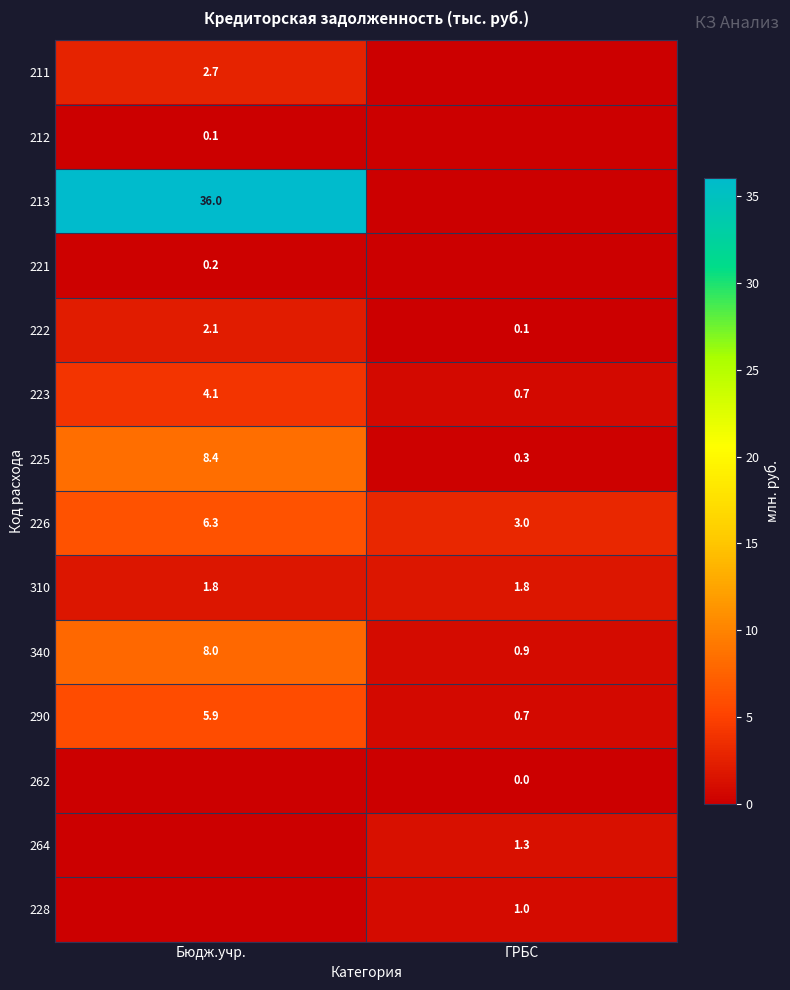

What is the maximum value for 340?

8.0